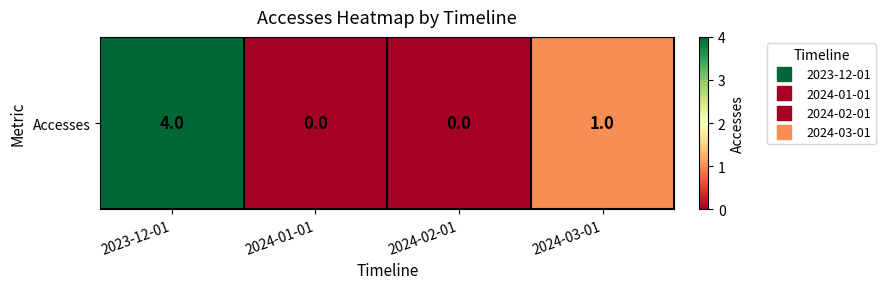

Reading right to left, transcribe all the data shown in this chart.

1	0	0	4